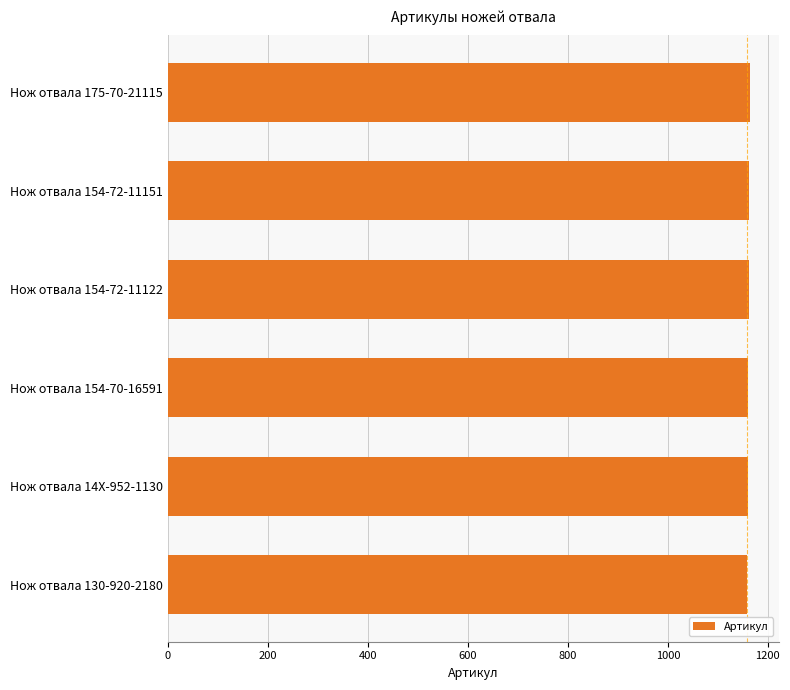

Approximately how many times larger is the value at Нож отвала 175-70-21115 compared to Нож отвала 154-72-11122?

1.0